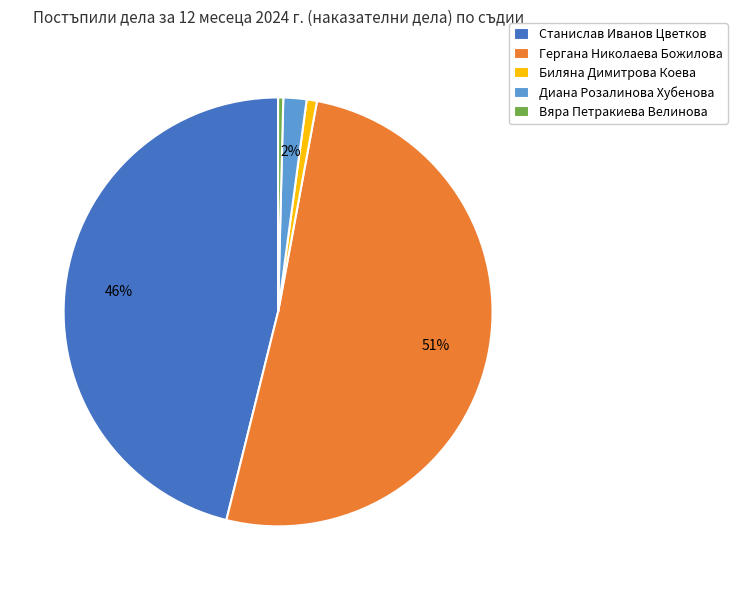

Which has a higher value, Станислав Иванов Цветков or Вяра Петракиева Велинова?

Станислав Иванов Цветков